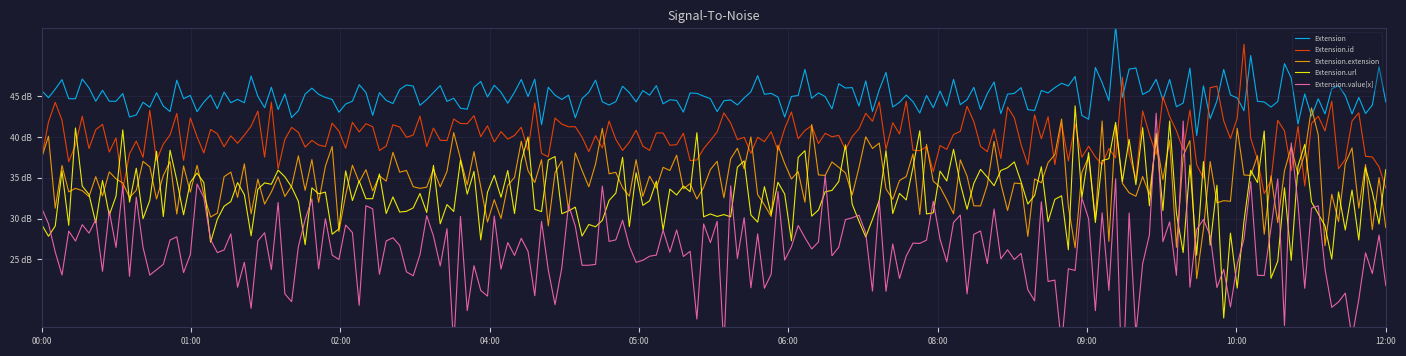

What are all the series names shown in the legend?

Extension, Extension.id, Extension.extension, Extension.url, Extension.value[x]